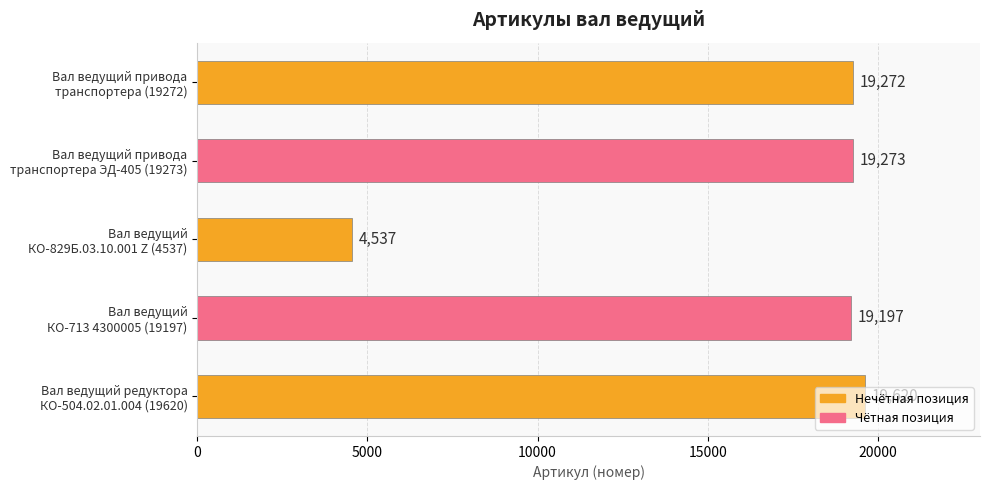

List the labels in order of value, smallest first.

Вал ведущий
КО-829Б.03.10.001 Z (4537), Вал ведущий
КО-713 4300005 (19197), Вал ведущий привода
транспортера (19272), Вал ведущий привода
транспортера ЭД-405 (19273), Вал ведущий редуктора
КО-504.02.01.004 (19620)